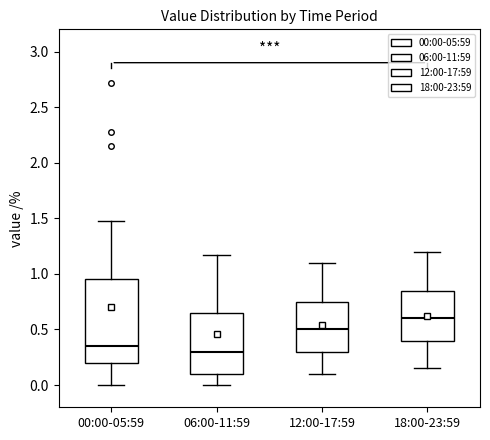

Reading left to right, read every box against the y-axis: the position of its median line, the range the box covers, and the ends of its whiskers. The values are not printed on the chart, so give them approximately, as read against the axis.

00:00-05:59: median 0.35, box 0.20 to 0.95, whiskers 0.00 to 1.50
06:00-11:59: median 0.30, box 0.10 to 0.65, whiskers 0.00 to 1.15
12:00-17:59: median 0.50, box 0.30 to 0.75, whiskers 0.10 to 1.10
18:00-23:59: median 0.60, box 0.40 to 0.85, whiskers 0.15 to 1.20